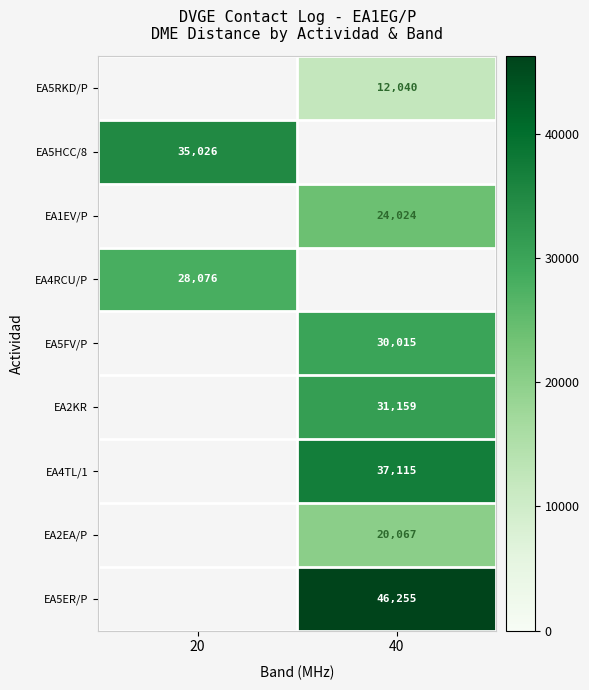

The EA5RKD/P series shows 17430.3 at 40. True or false?

False